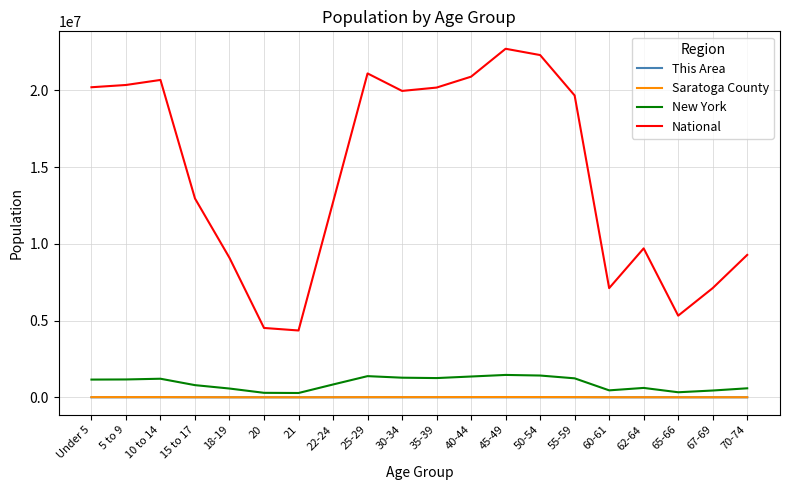

Which series has the largest total across all categories?

National